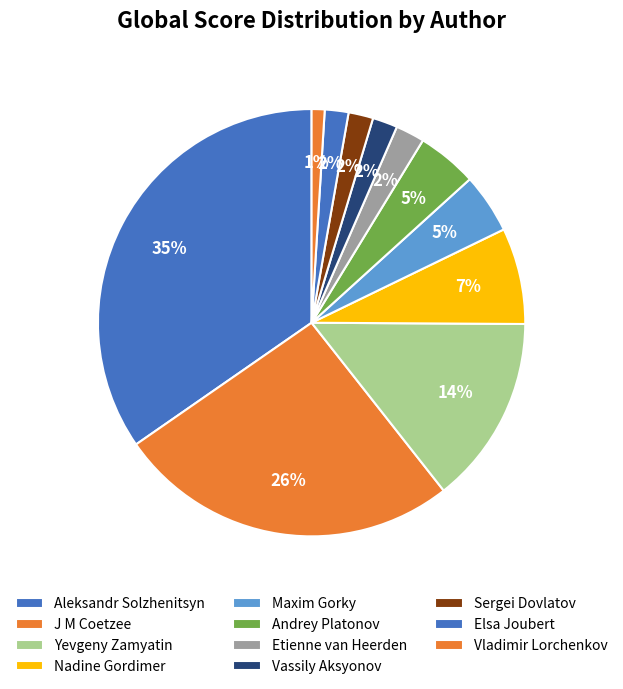

How many slices are in this pie chart?

11